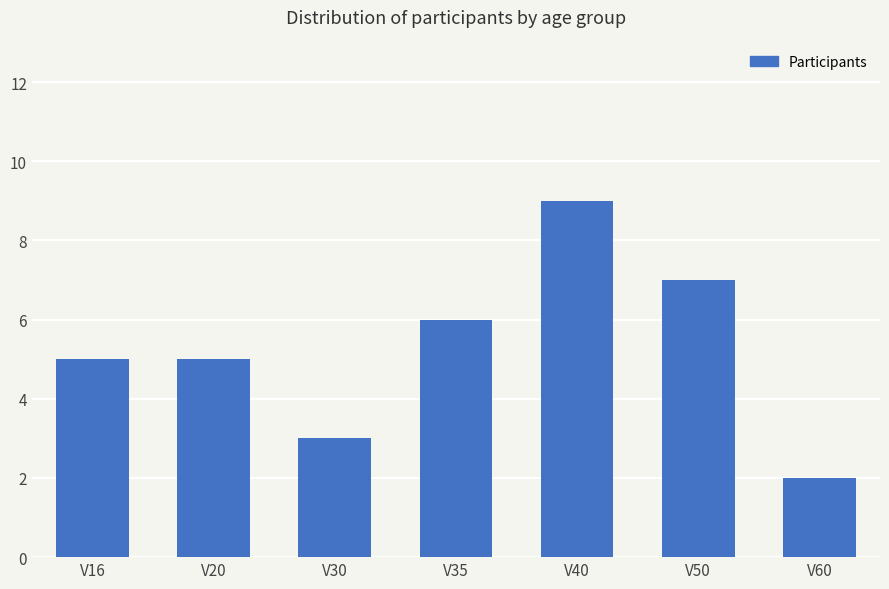

What is the change in value from V16 to V35?

+1